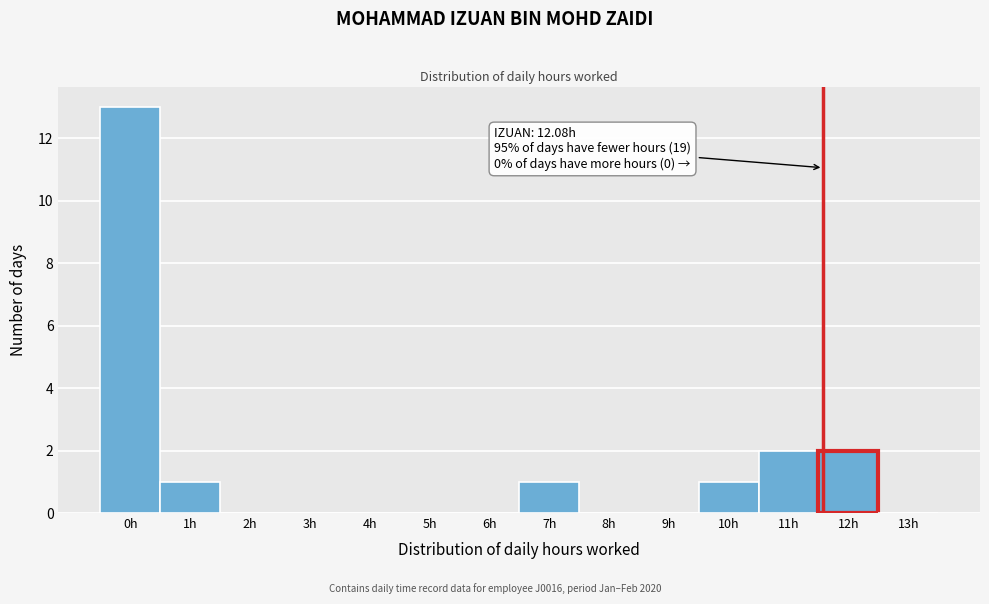

Reading left to right, transcribe all the data shown in this chart.

0h=13	1h=1	2h=0	3h=0	4h=0	5h=0	6h=0	7h=1	8h=0	9h=0	10h=1	11h=2	12h=2	13h=0